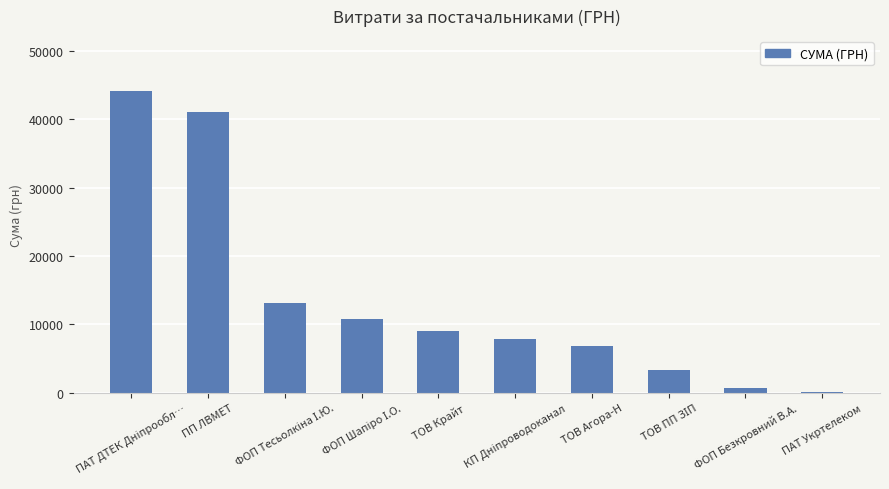

The chart shows a value of 6804.0 at ТОВ Агора-Н. True or false?

True